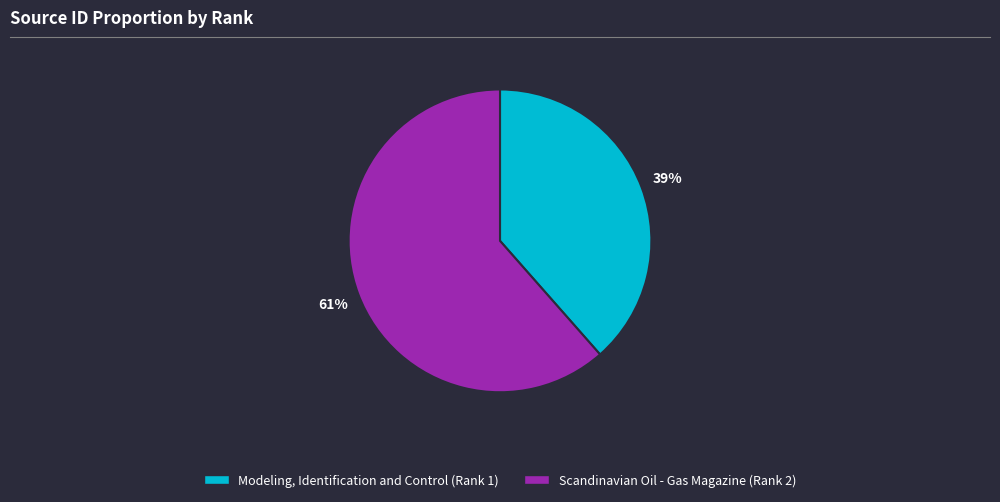

True or false: Scandinavian Oil - Gas Magazine (Rank 2) accounts for 61% of the total.

True